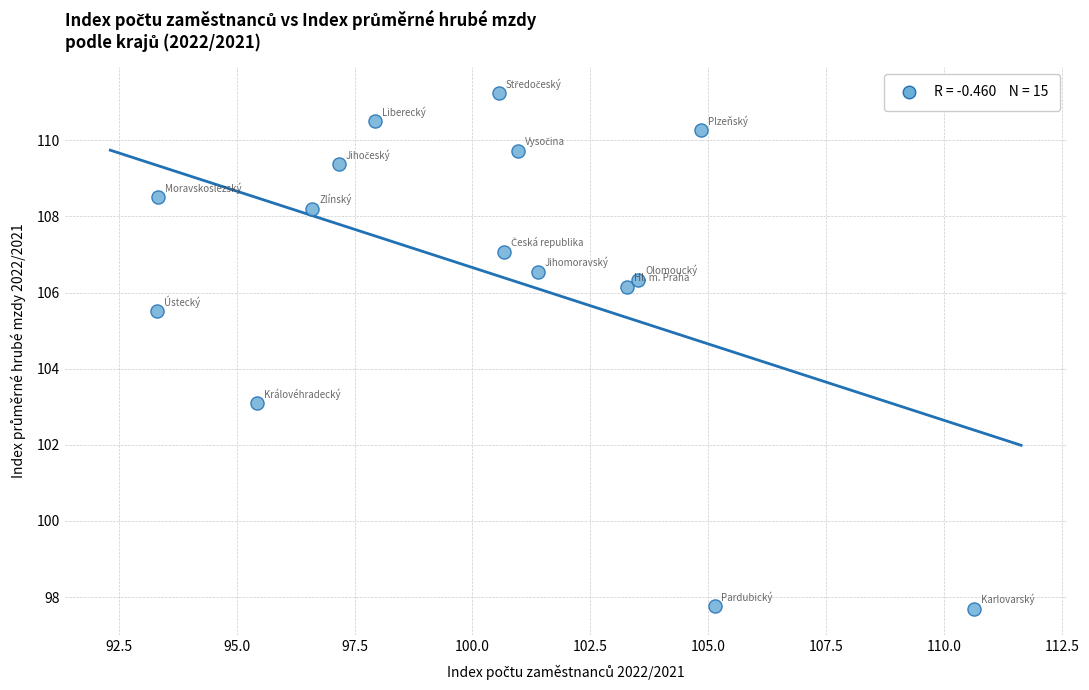

What Y value in the scatter plot is closest to 104?

103.1